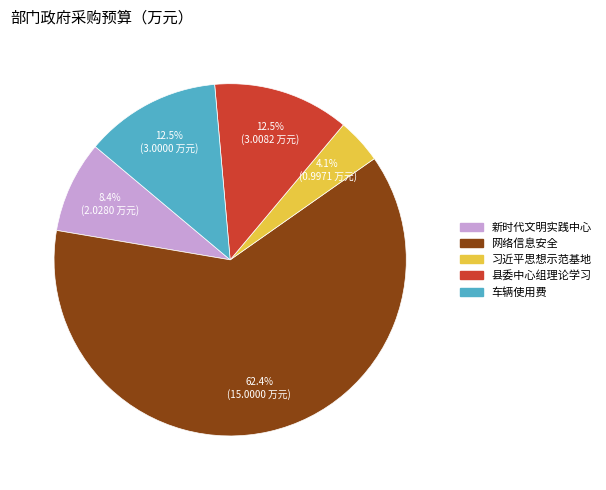

Is there any slice that represents more than half of the pie?

Yes